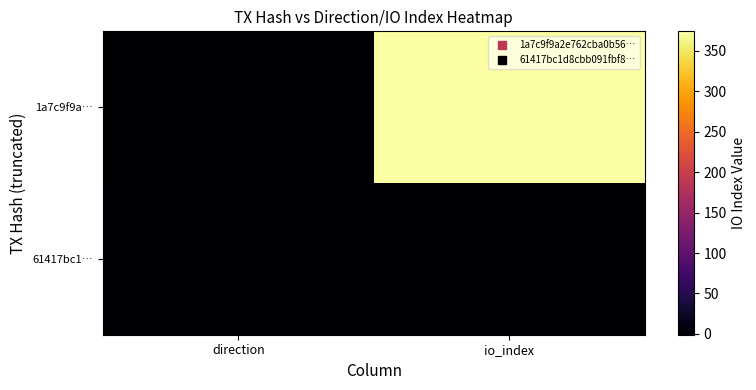

Reading left to right, extract all data points from this chart.

1a7c9f9a…: direction=-1	io_index=374
61417bc1…: direction=1	io_index=0